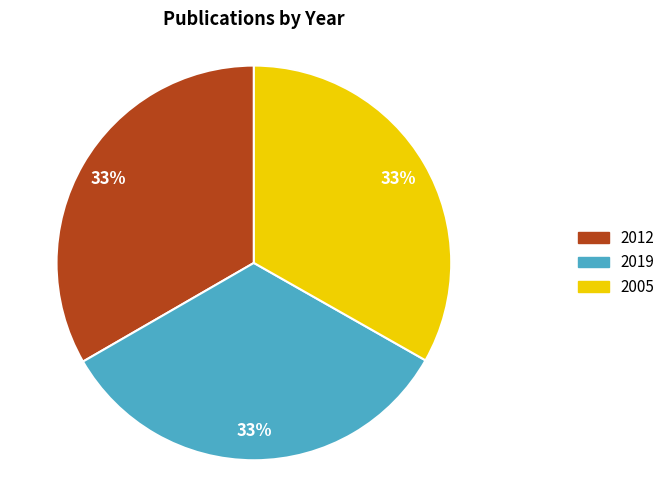

What percentage is the 2019 slice, to the nearest percent?

33%